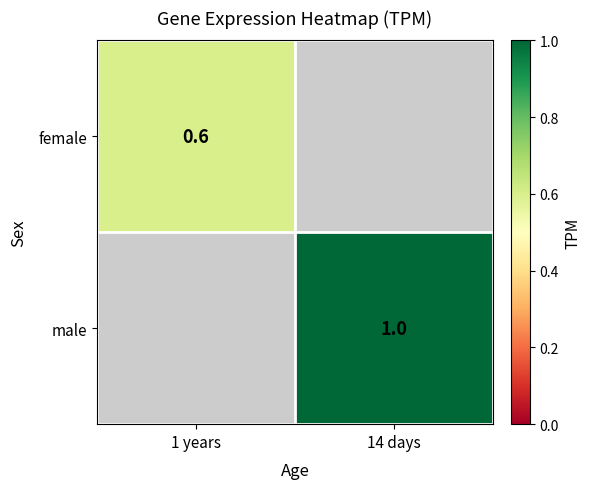

Count the number of data series in this chart.

2